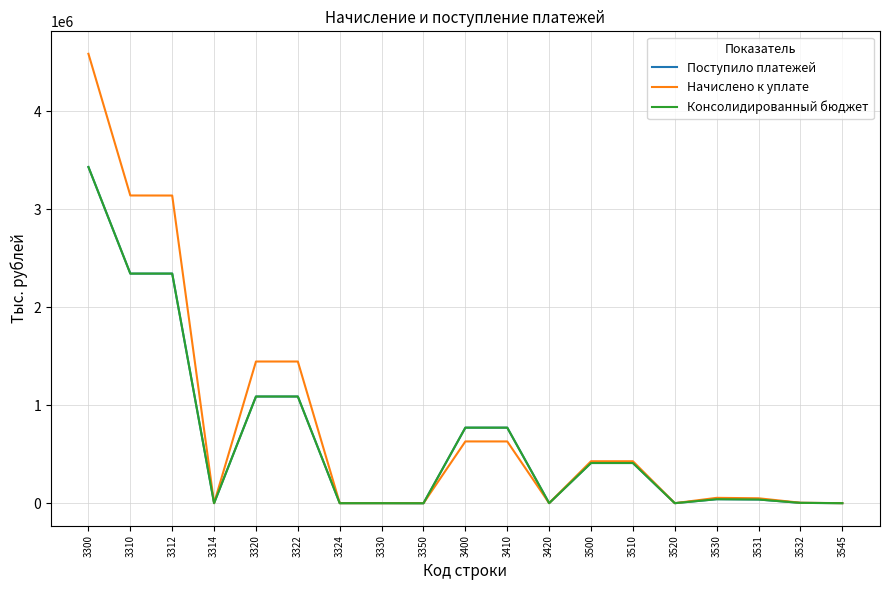

What is the maximum value shown in the chart?

4585708